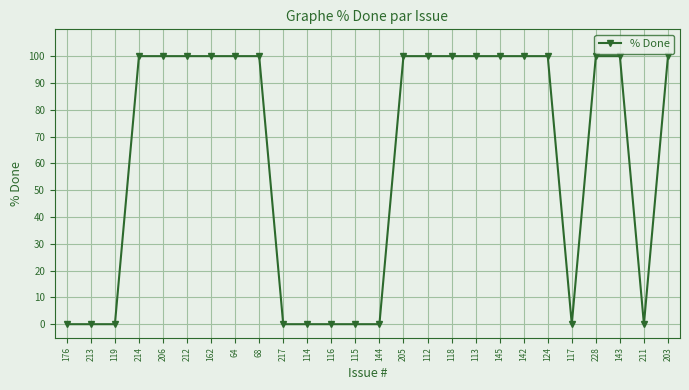

The chart shows a value of 0 at 119. True or false?

True